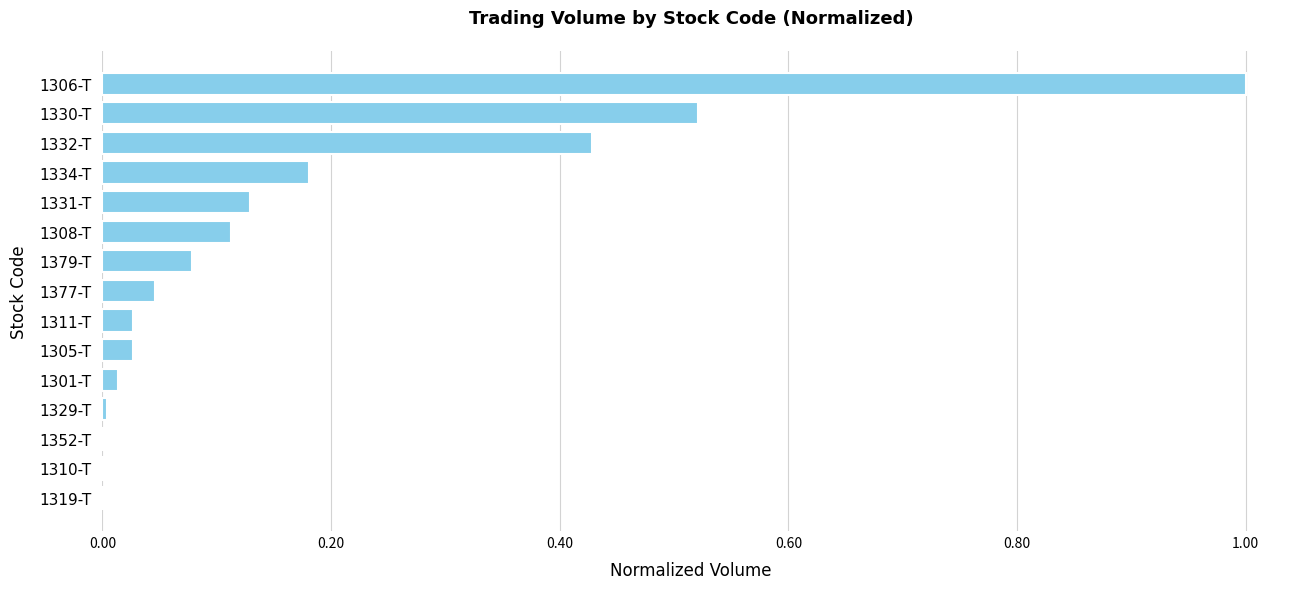

What is the greatest value displayed?

1.0